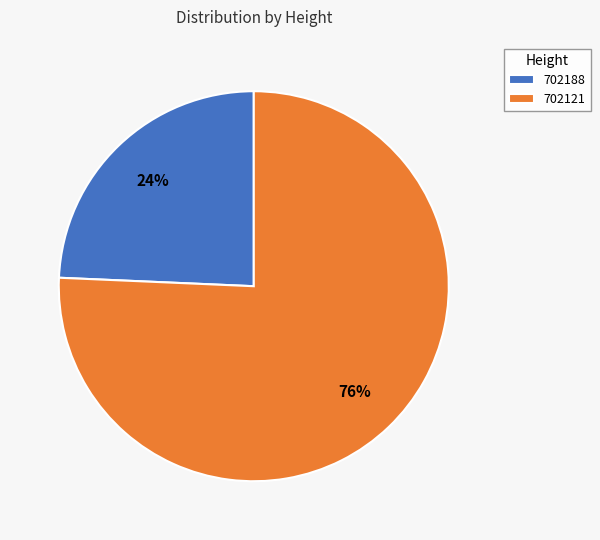

Which has a higher value, 702121 or 702188?

702121